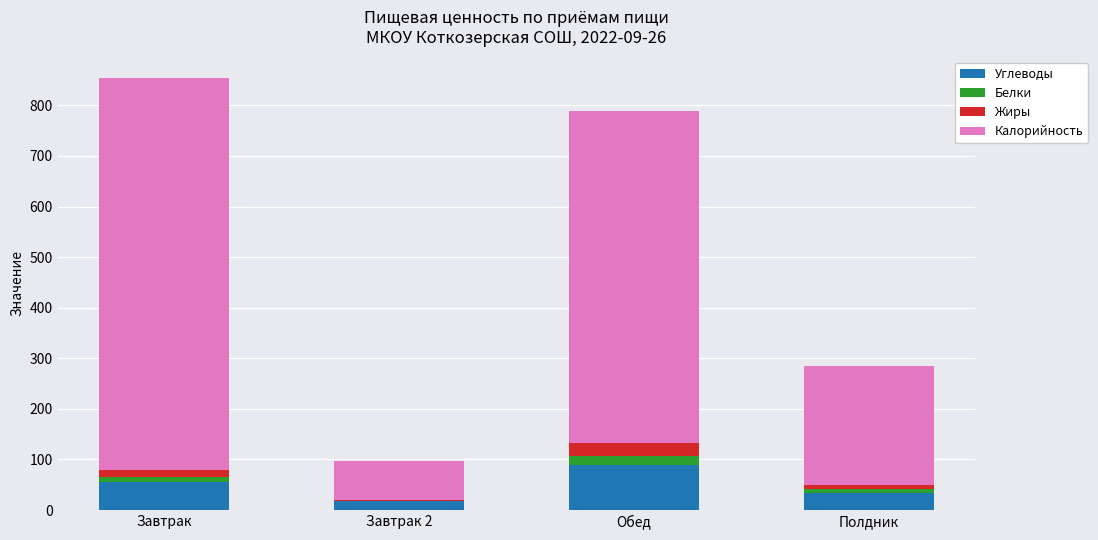

Is it true that Углеводы equals 34.4 at Полдник?

True